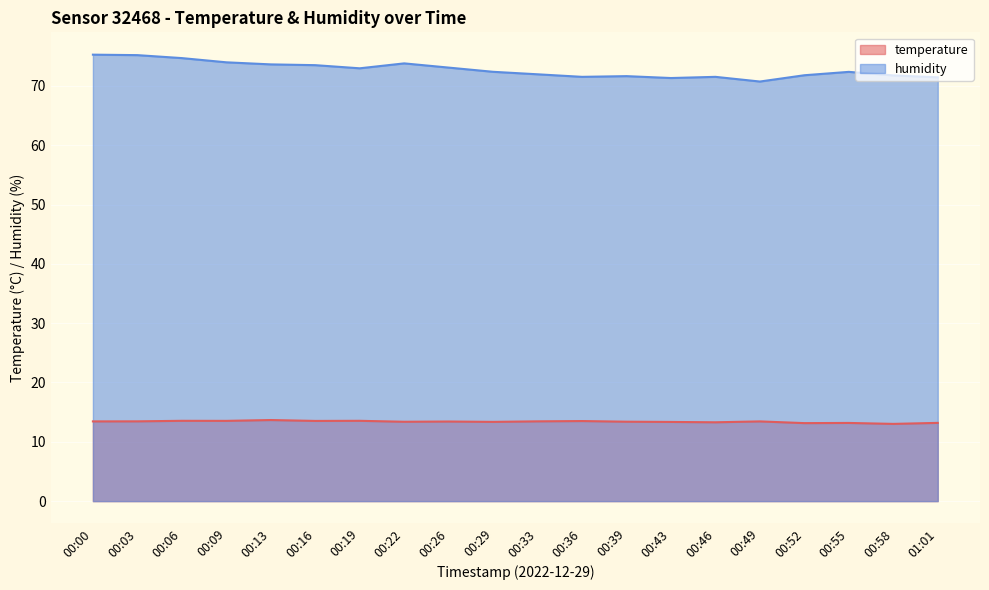

What is the total value across all series at 00:49?

84.2